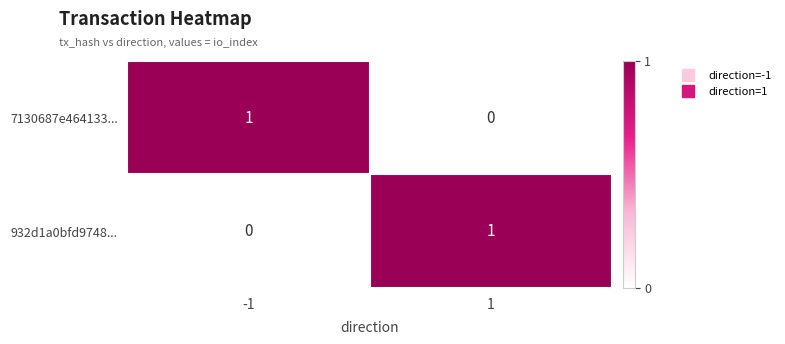

Is the value of 7130687e464133... at -1 greater than the value of 932d1a0bfd9748... at -1?

Yes